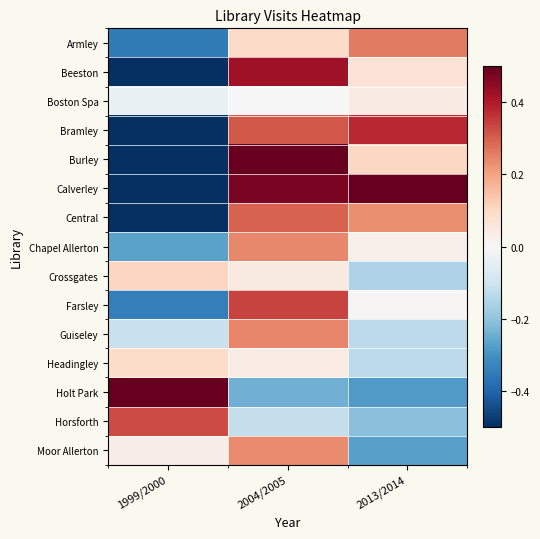

At how many categories does at least one series exceed 0?

3